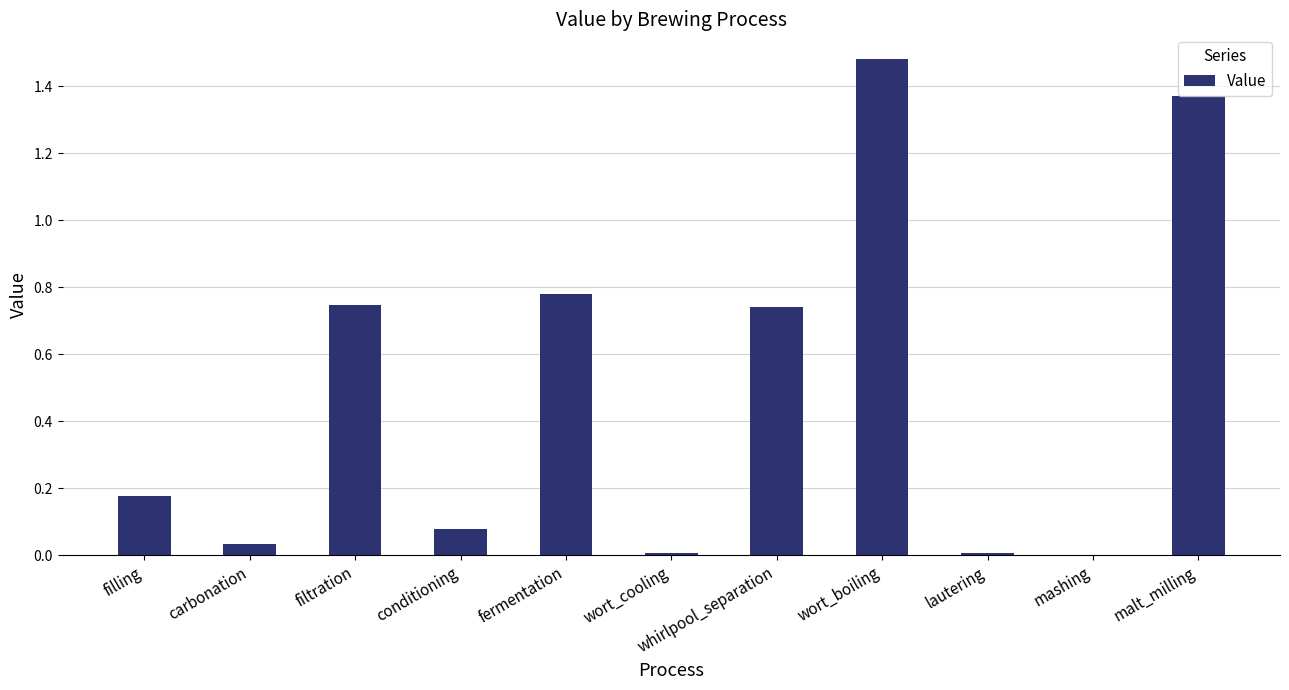

What is the average value?

0.5